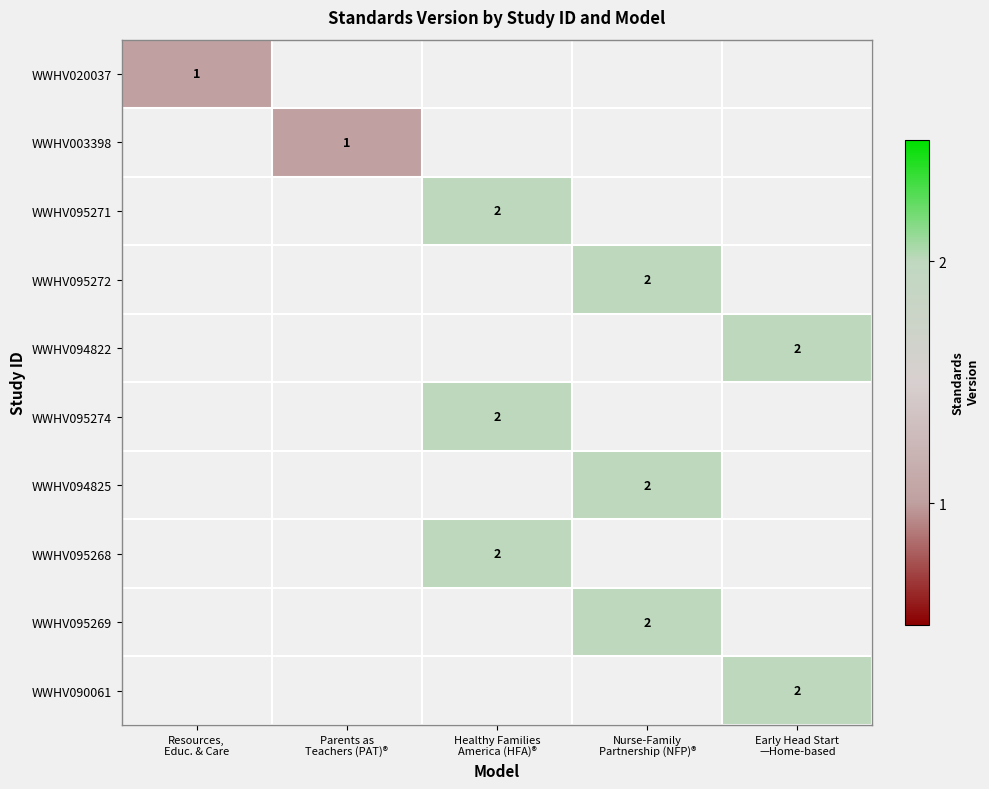

List the series in order of their overall mean, lowest first.

WWHV020037, WWHV003398, WWHV095271, WWHV095272, WWHV094822, WWHV095274, WWHV094825, WWHV095268, WWHV095269, WWHV090061